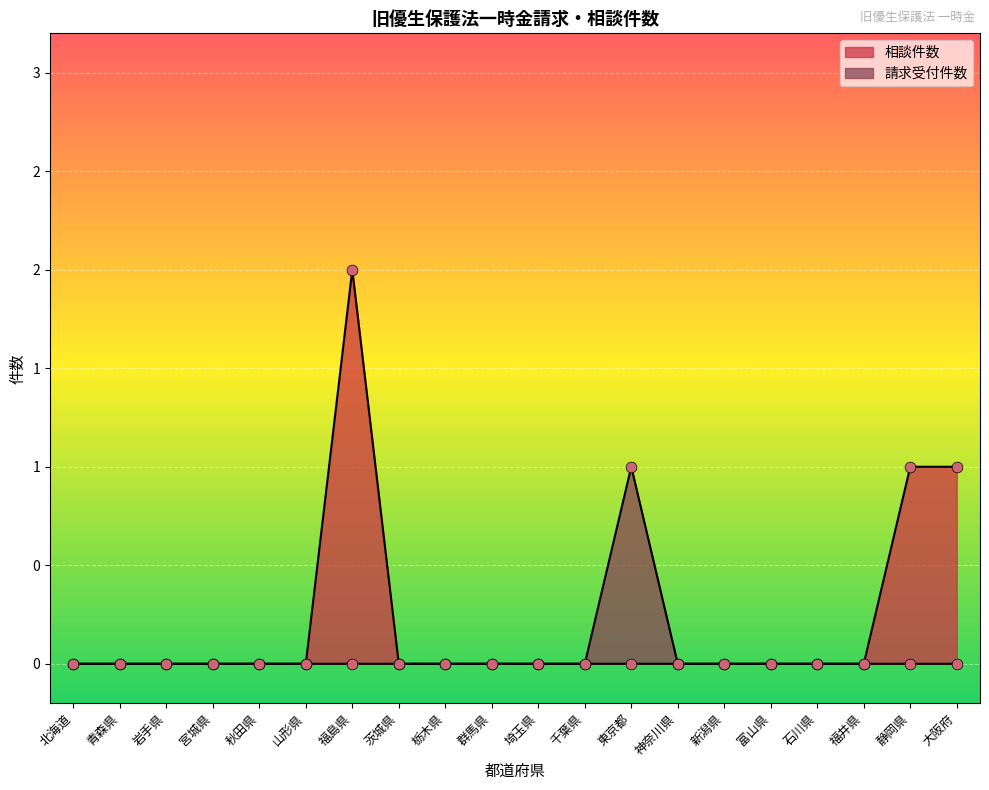

At how many categories does at least one series exceed 1?

1